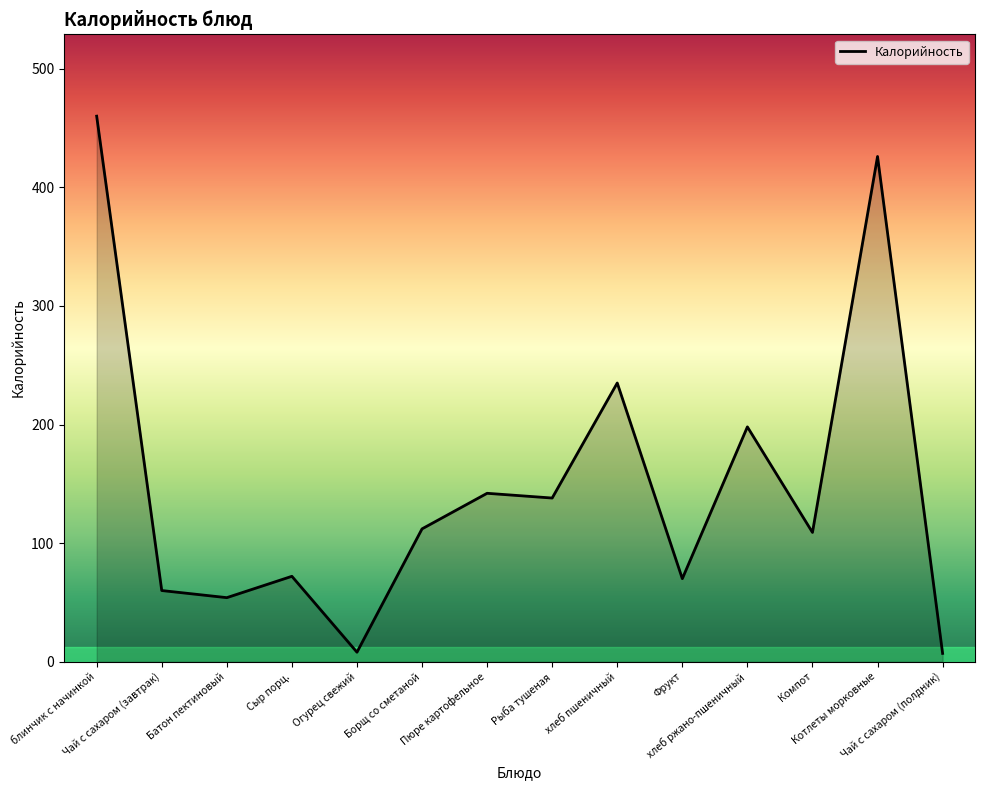

Approximately how many times larger is the value at хлеб ржано-пшеничный compared to Пюре картофельное?

1.4